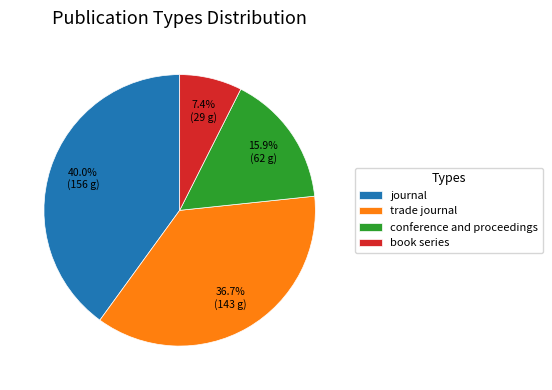

True or false: journal accounts for 34% of the total.

False